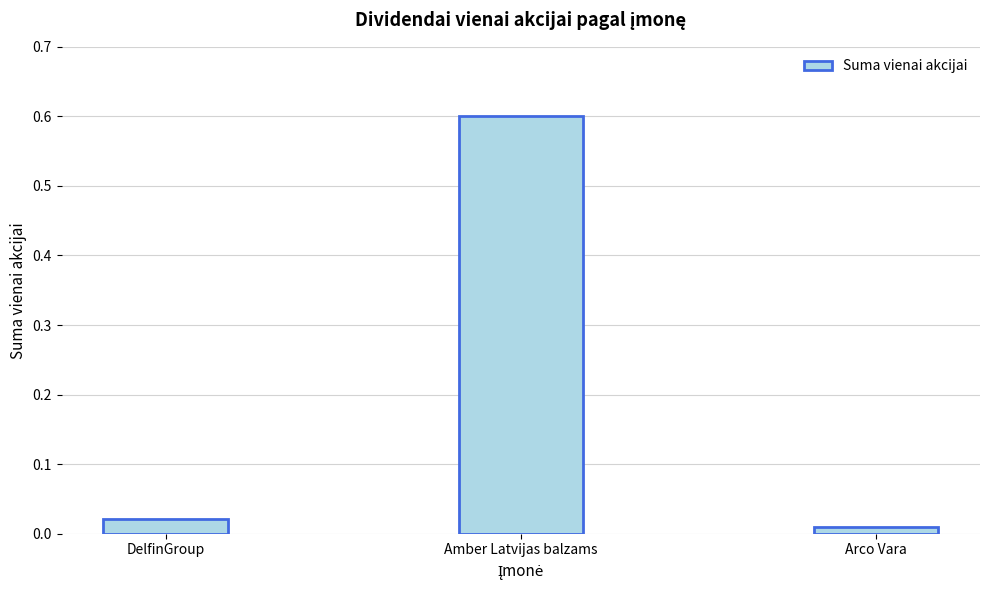

The chart shows a value of 0.2 at Amber Latvijas balzams. True or false?

False